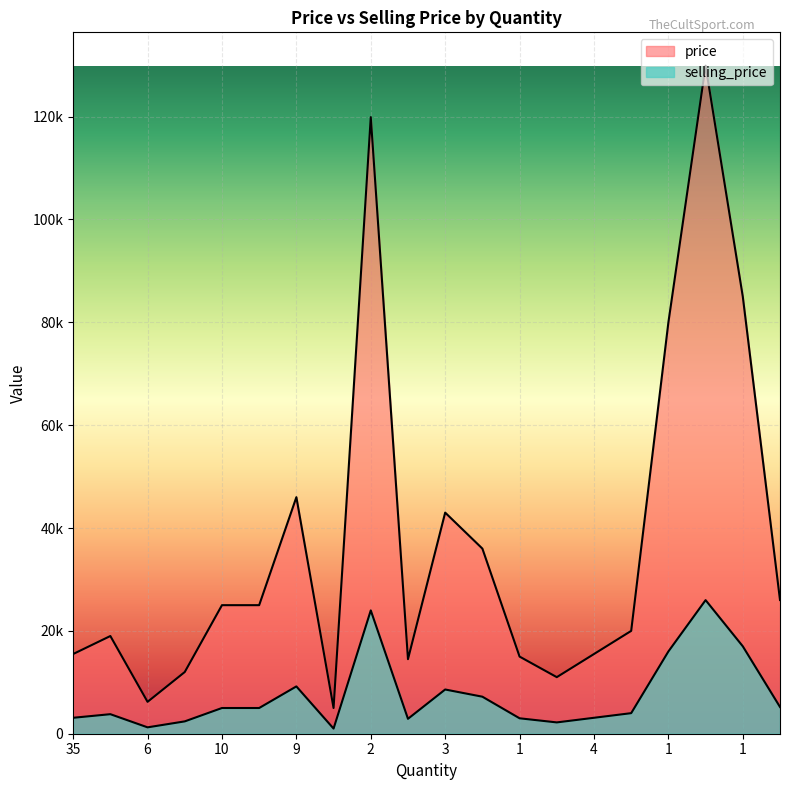

Does the chart display data point markers on the line(s)?

No